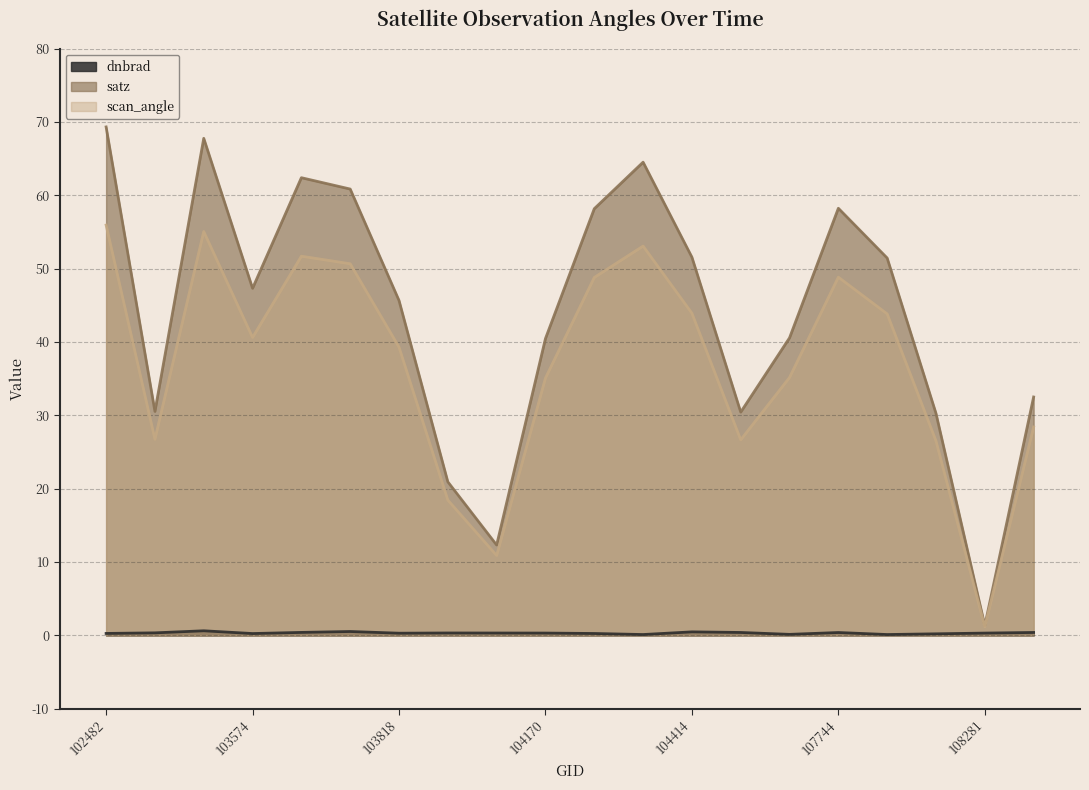

True or false: scan_angle and satz cross at least once.

False